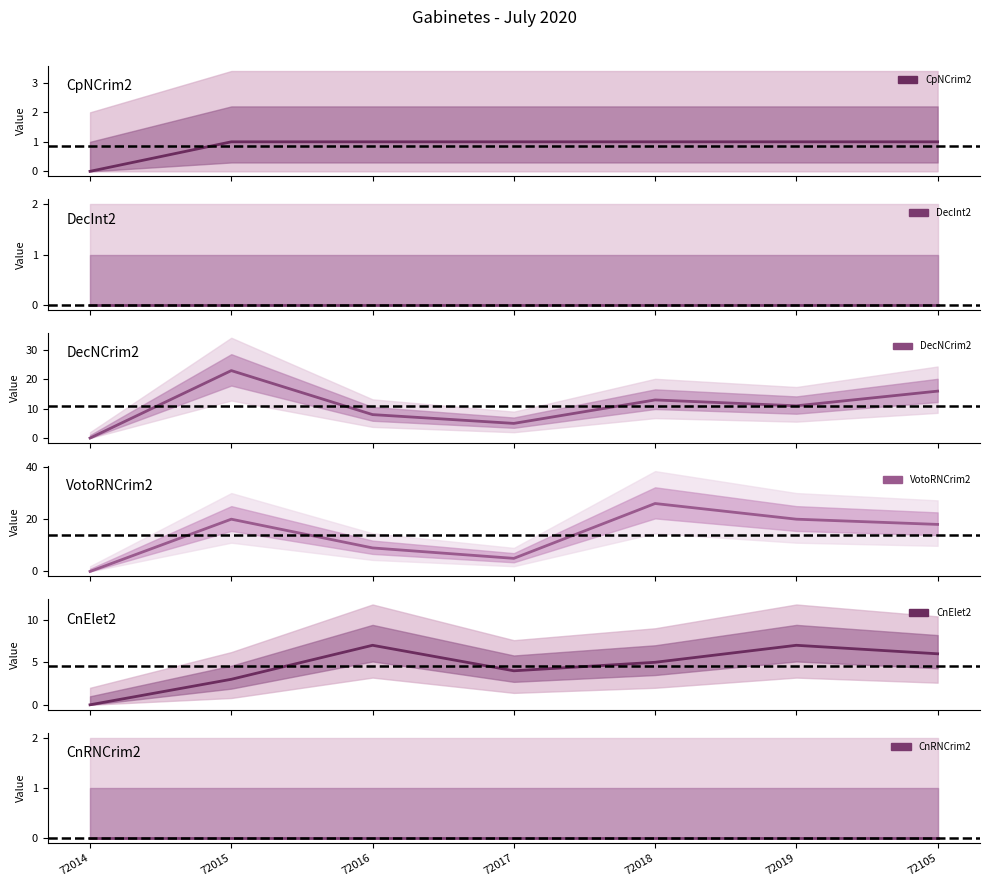

What are all the series names shown in the legend?

CpNCrim2, DecInt2, DecNCrim2, VotoRNCrim2, CnElet2, CnRNCrim2